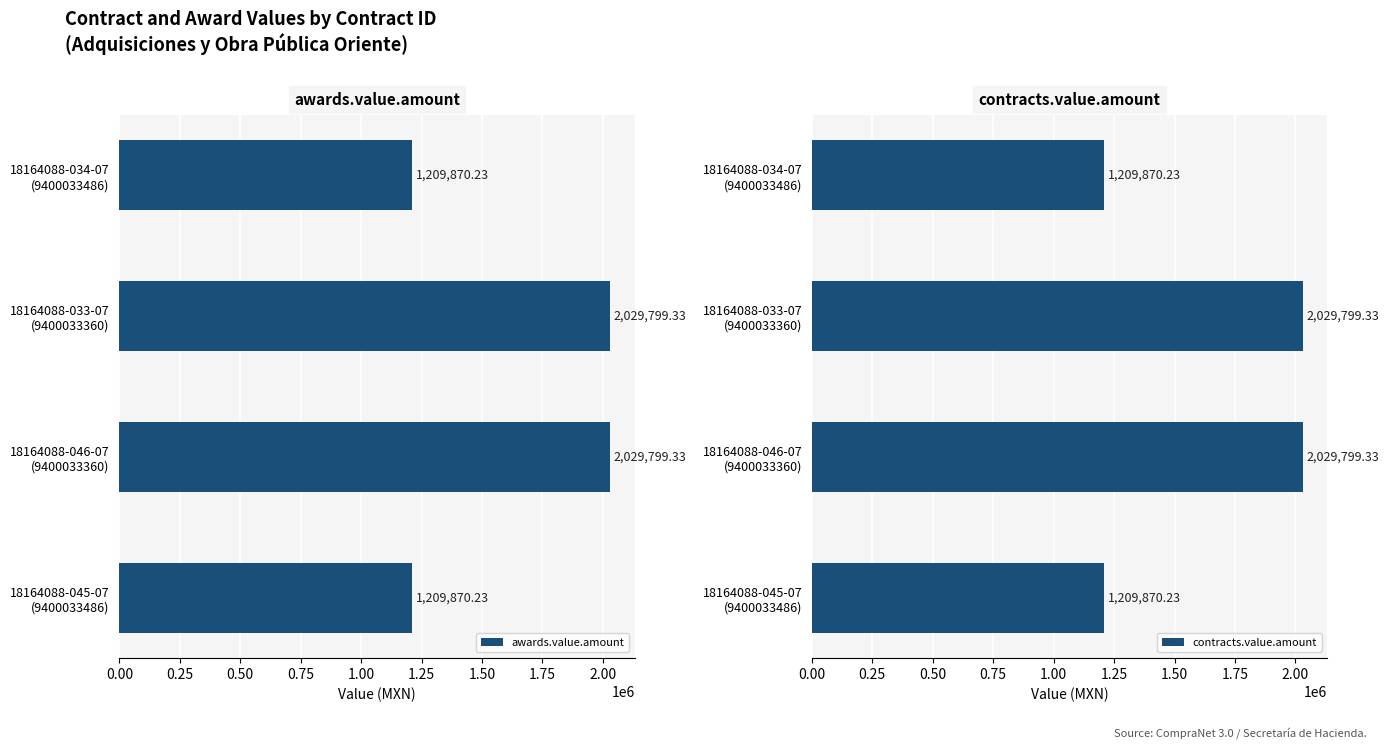

What are all the series names shown in the legend?

awards.value.amount, contracts.value.amount